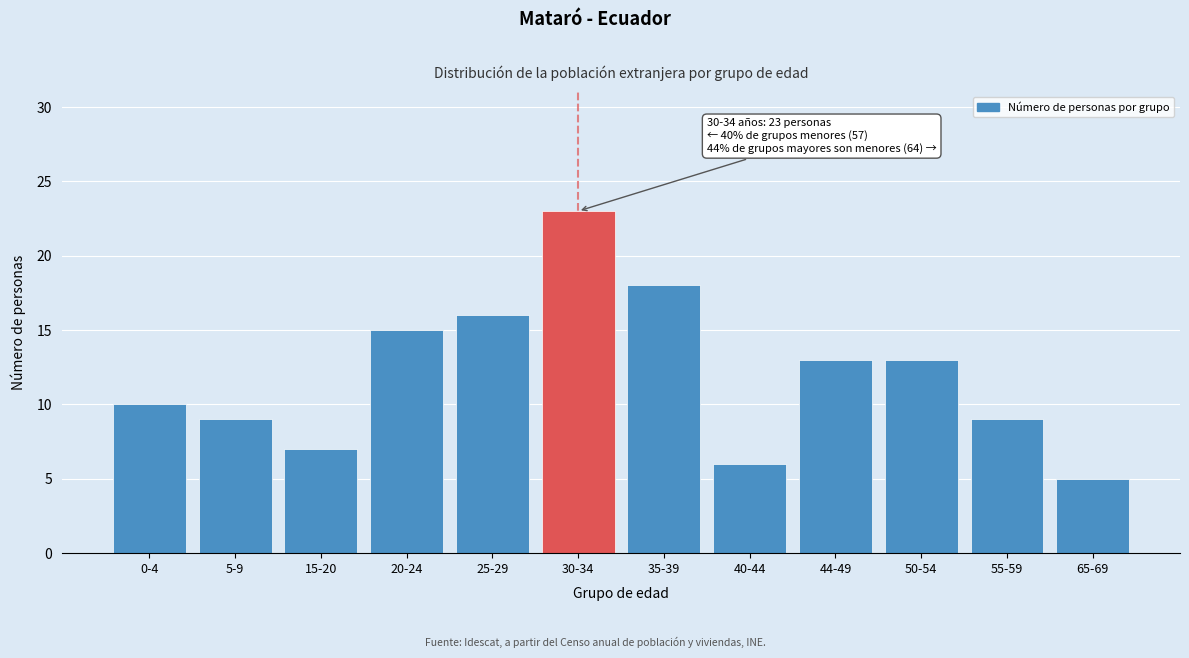

Reading left to right, extract all data points from this chart.

0-4=10	5-9=9	15-20=7	20-24=15	25-29=16	30-34=23	35-39=18	40-44=6	44-49=13	50-54=13	55-59=9	65-69=5